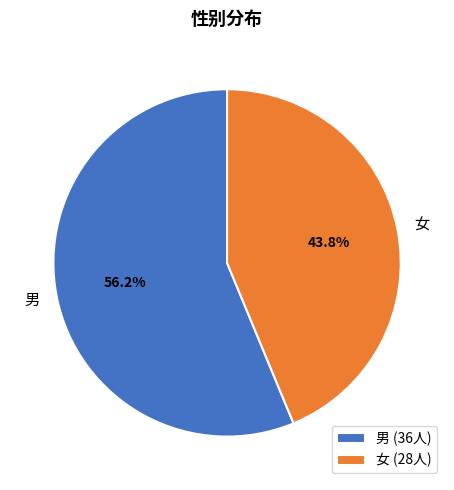

Count the number of slices in the pie.

2